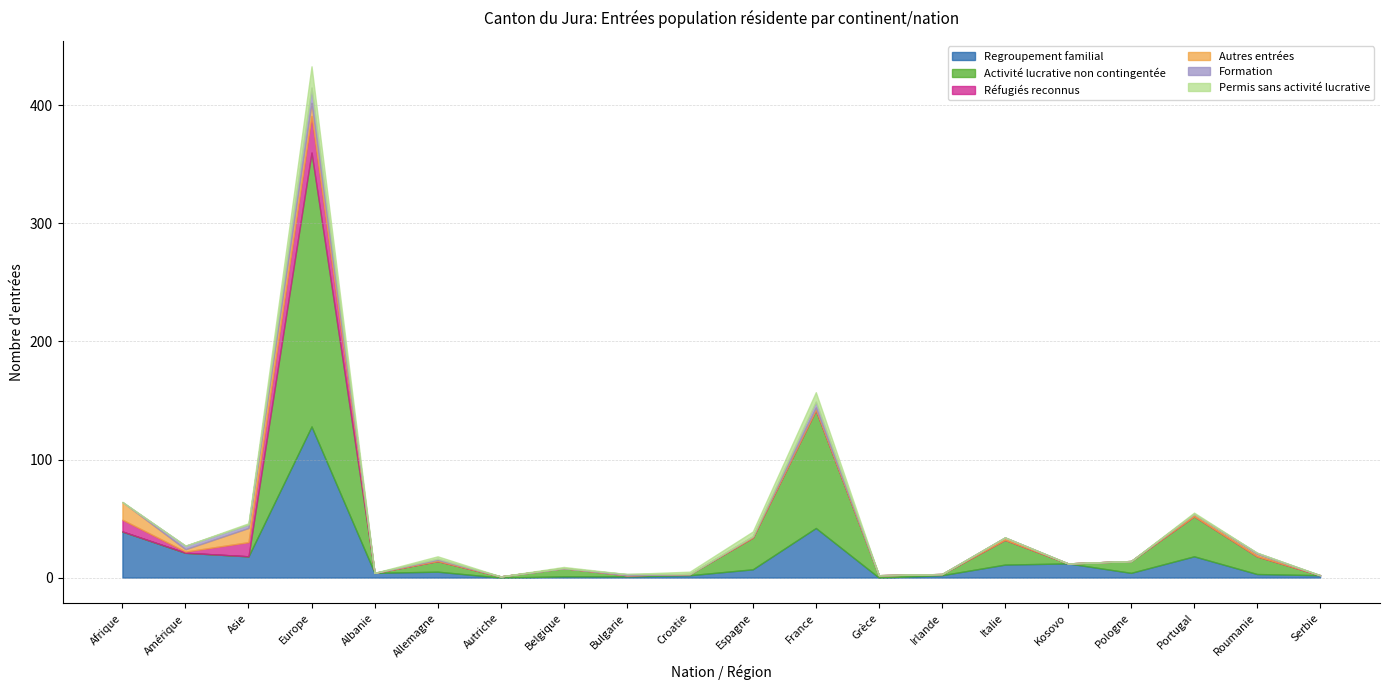

Does the chart have visible grid lines?

Yes